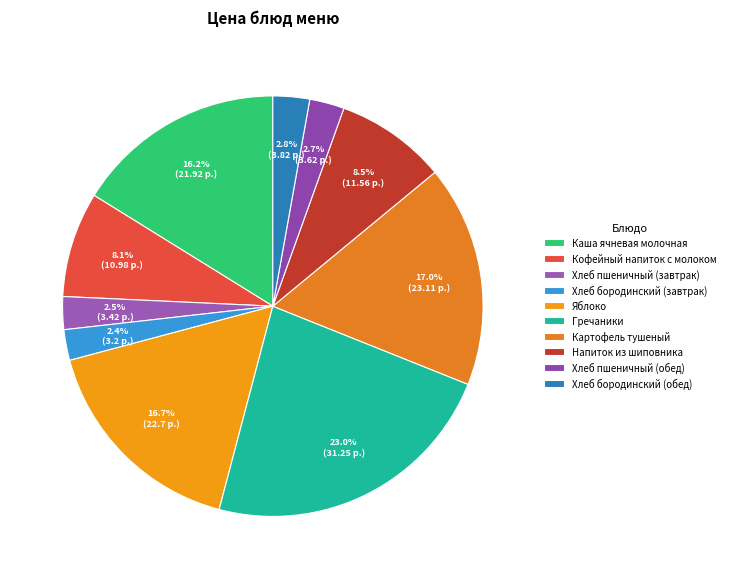

Does any single category account for the majority?

No